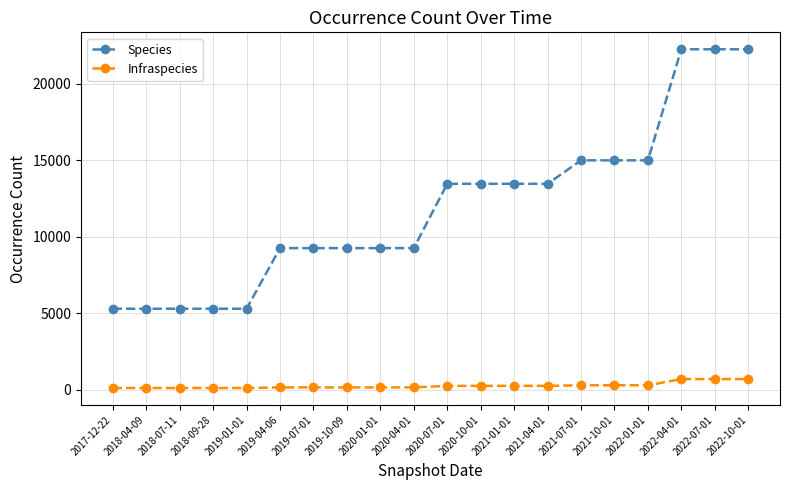

The Species series shows 15000 at 2021-10-01. True or false?

True